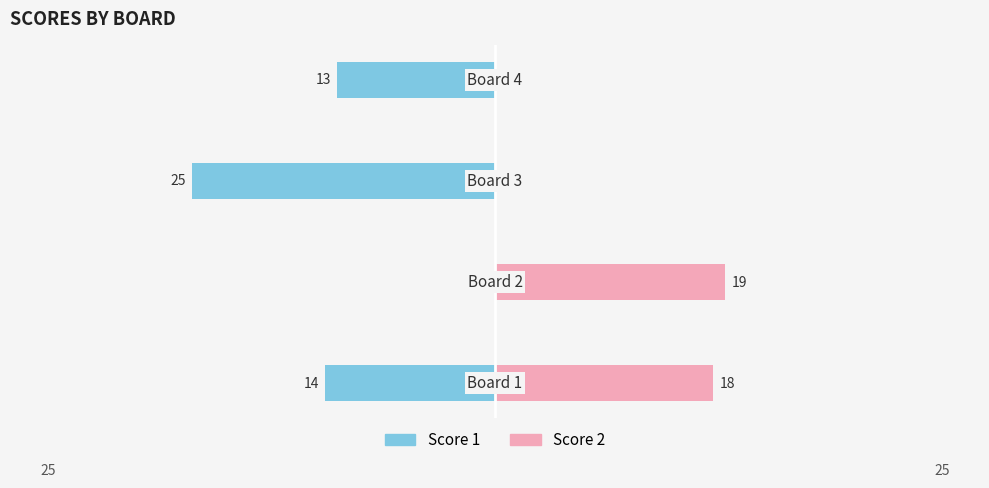

What is the value of the Score 1 bar at the 1st from the left?

-14